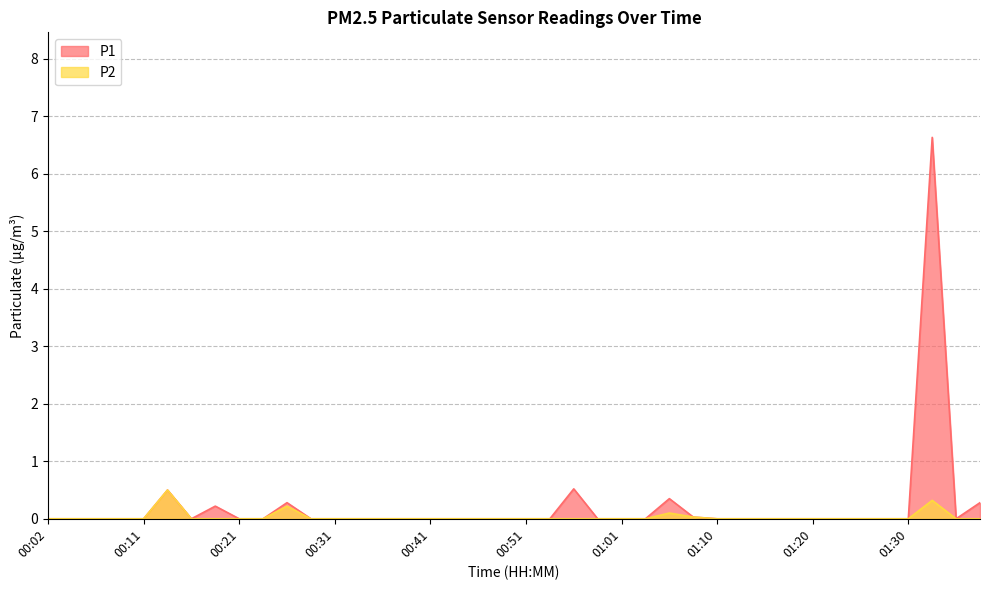

At 00:53, list the series in order from largest to smallest.

P1, P2